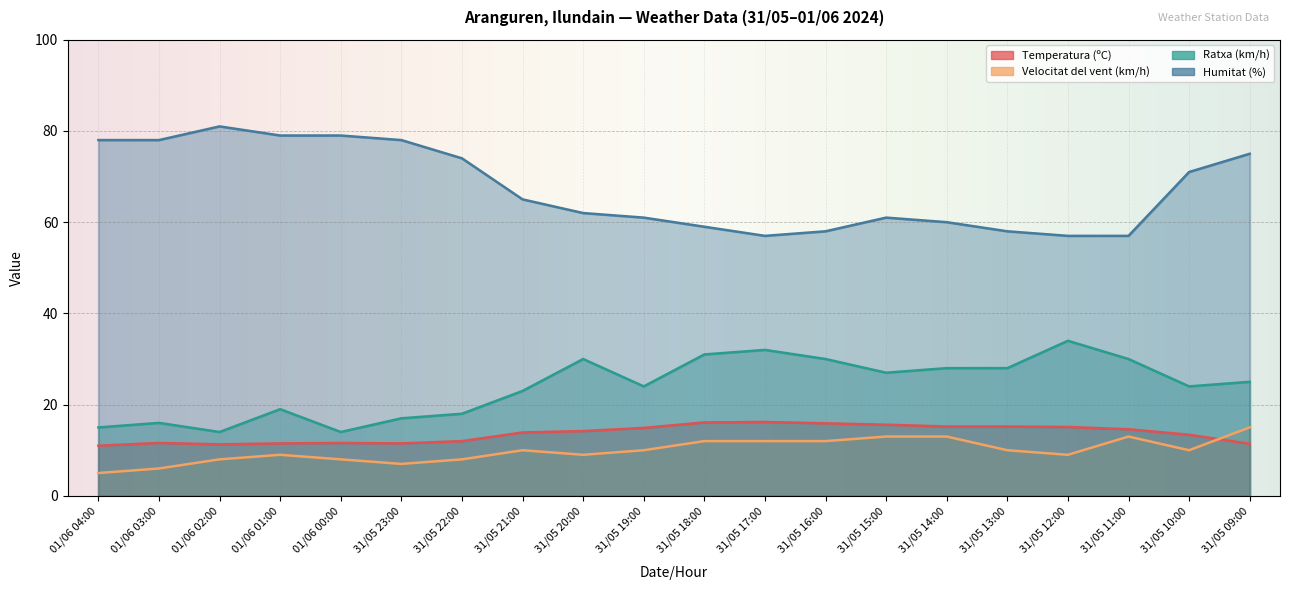

The Velocitat del vent (km/h) series shows 9.4 at 31/05 23:00. True or false?

False